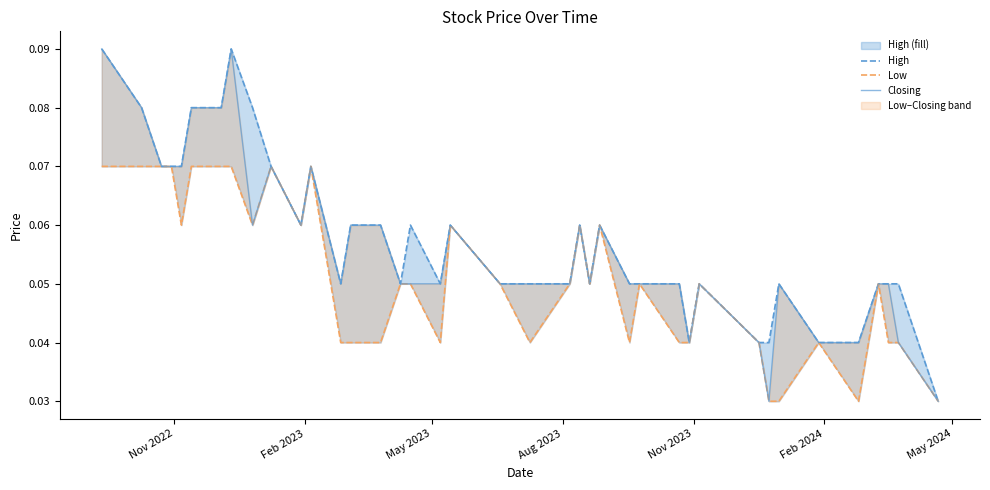

True or false: Closing has a value of 0.0 at 11.

False